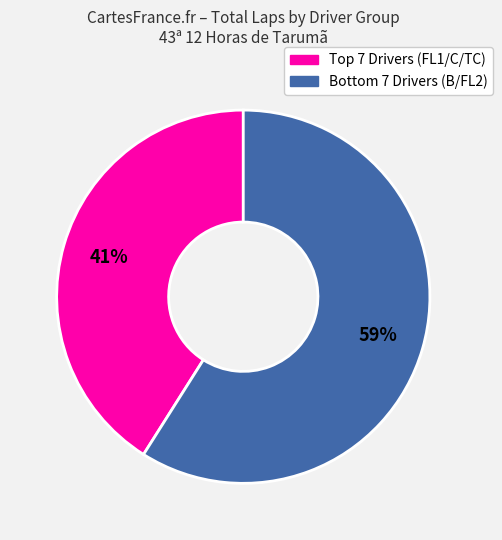

To the nearest percent, what is the average slice percentage?

50%